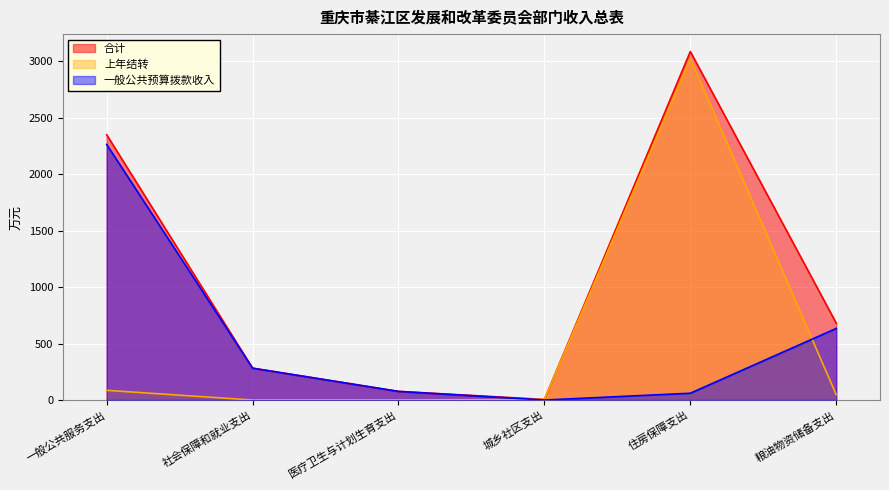

Which series changed the most between 医疗卫生与计划生育支出 and 粮油物资储备支出?

合计